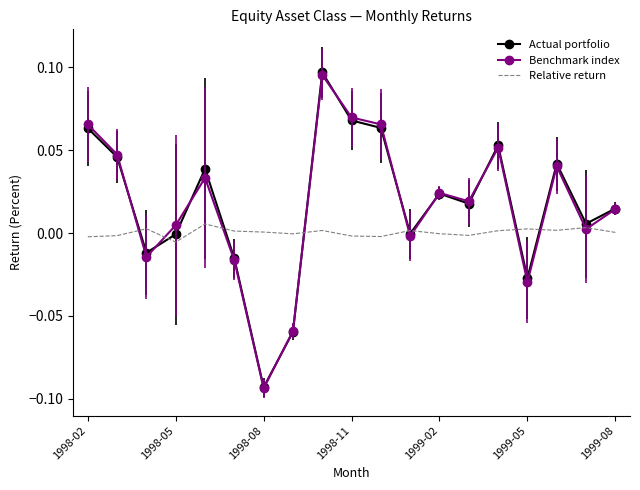

Which series has the widest spread of values?

Actual portfolio